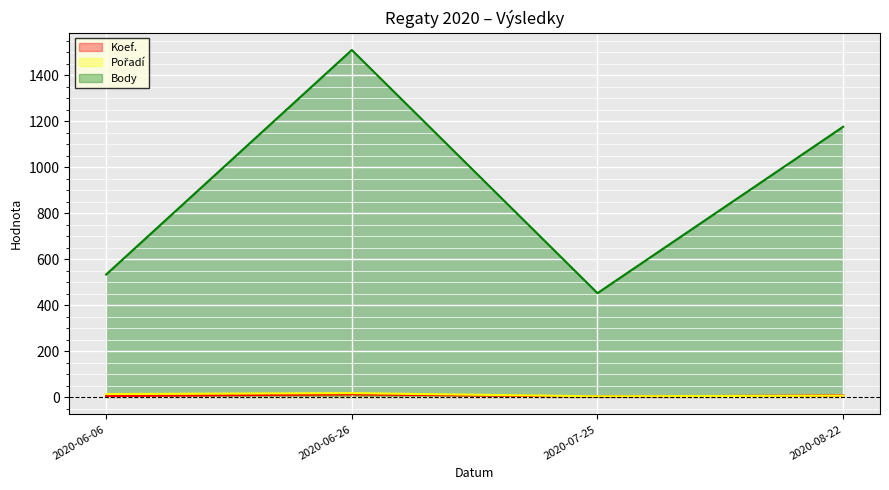

How many interior local peaks does the Koef. series have?

1